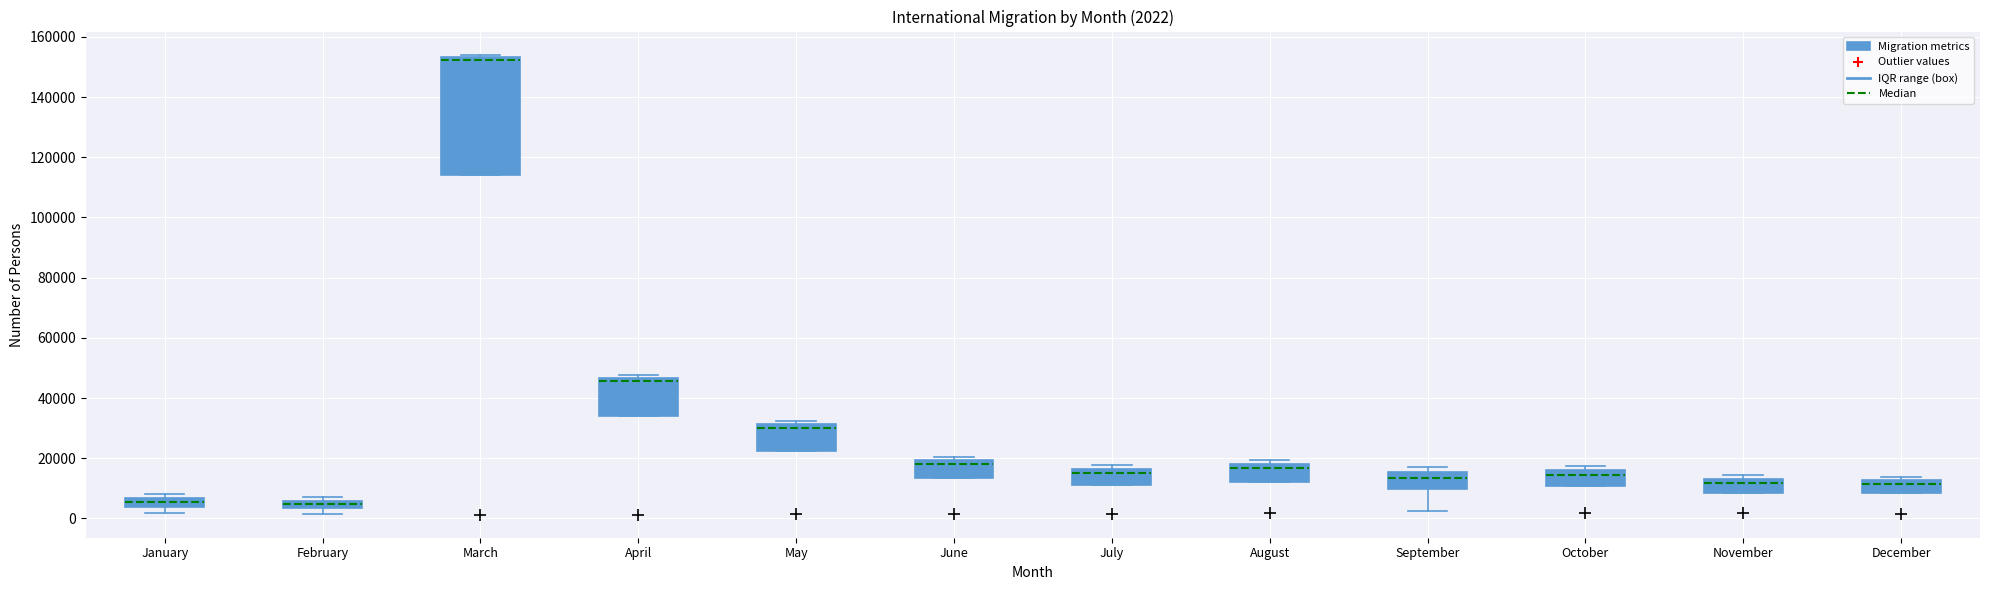

Which box's median line is the highest?

March